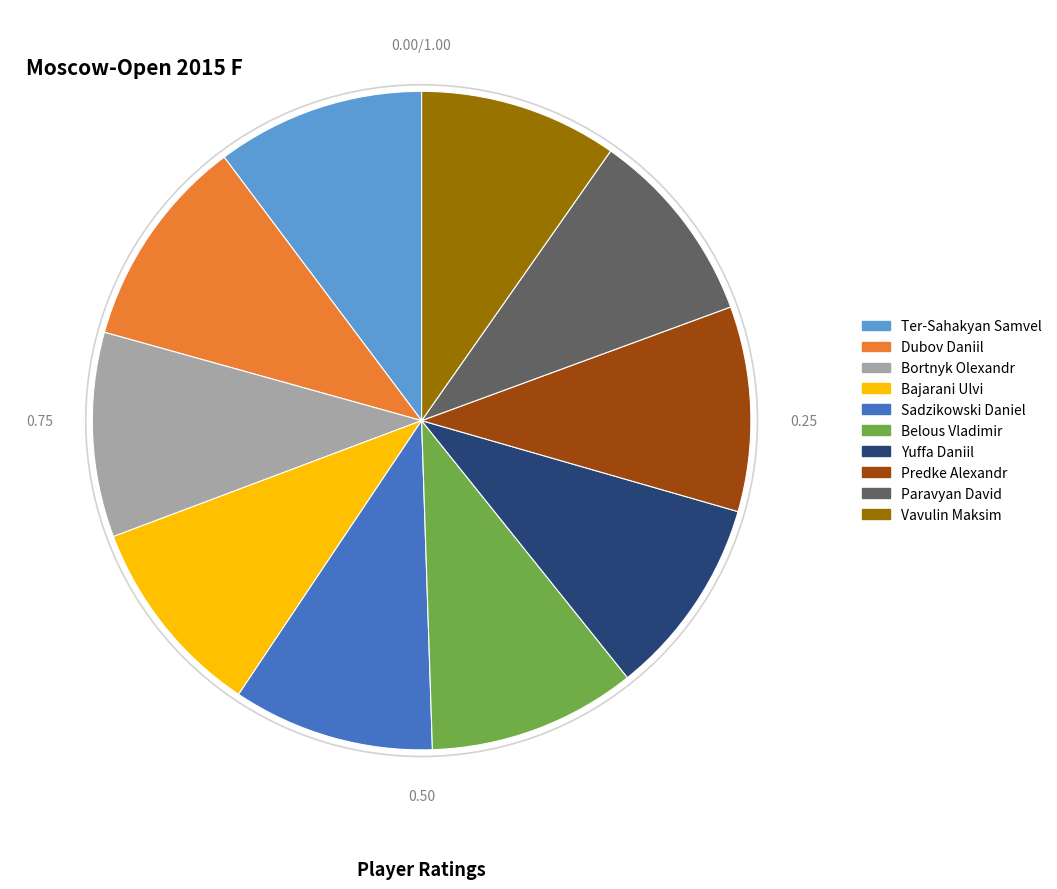

Between Yuffa Daniil and Dubov Daniil, which is larger?

Dubov Daniil